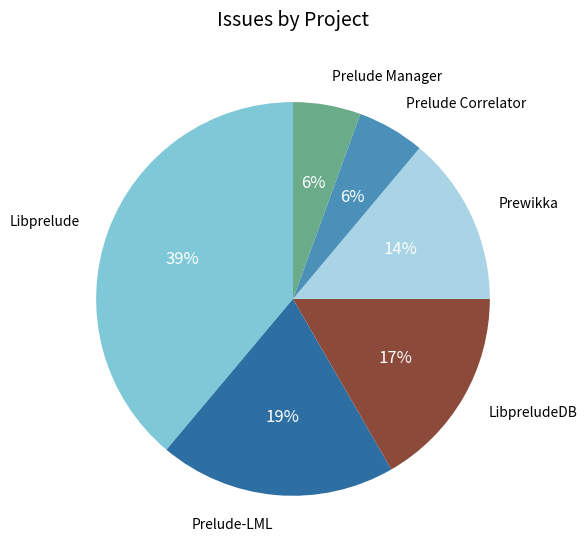

To the nearest percent, what is the average slice percentage?

17%